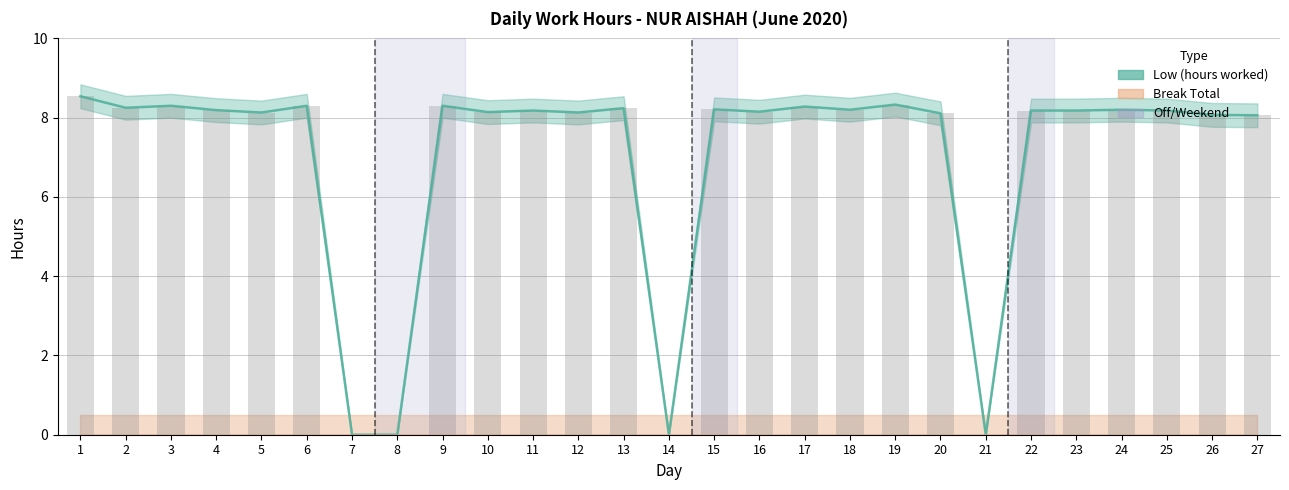

Rank the categories by value from lowest to highest.

7, 8, 14, 21, 27, 26, 20, 5, 12, 10, 16, 11, 22, 23, 25, 4, 18, 24, 15, 13, 2, 17, 3, 6, 9, 19, 1